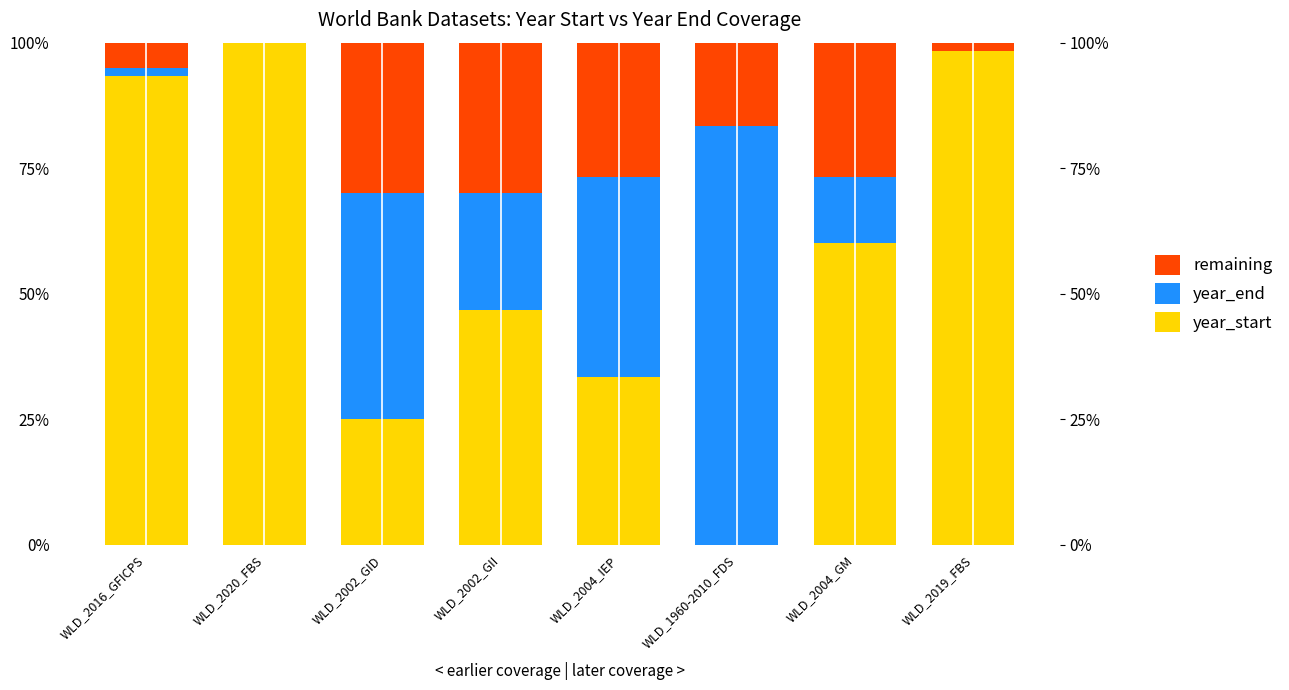

What are all the series names shown in the legend?

year_start, year_end, remaining